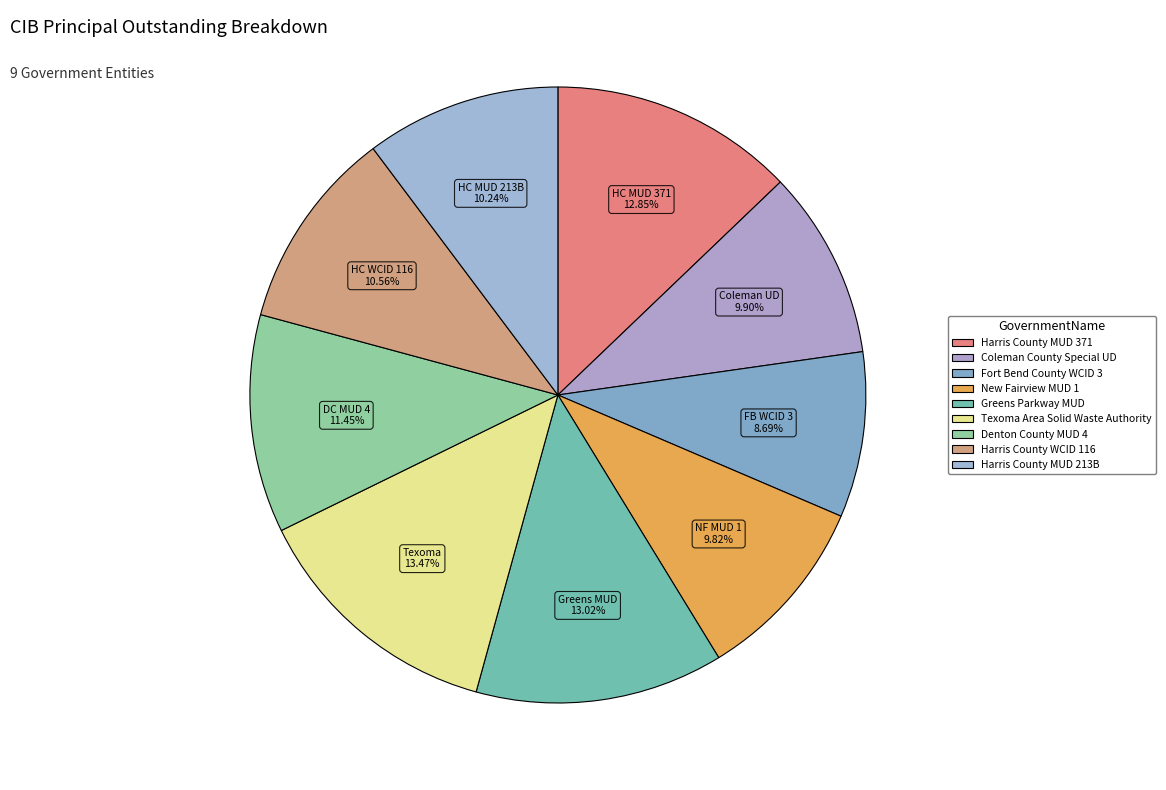

True or false: Coleman County Special UD accounts for 10% of the total.

True